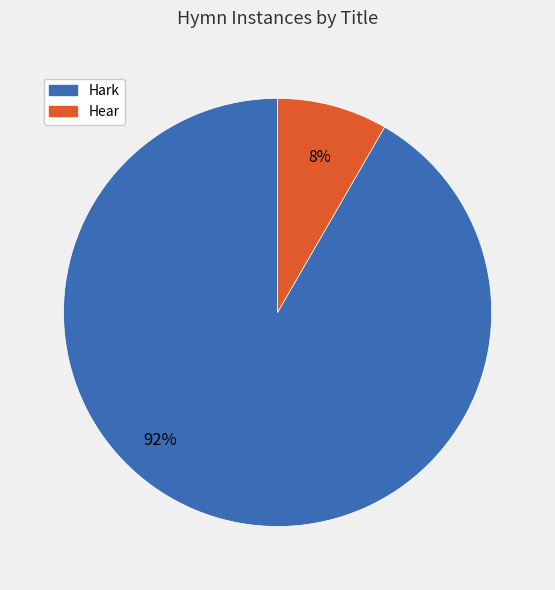

Is there any slice that represents more than half of the pie?

Yes